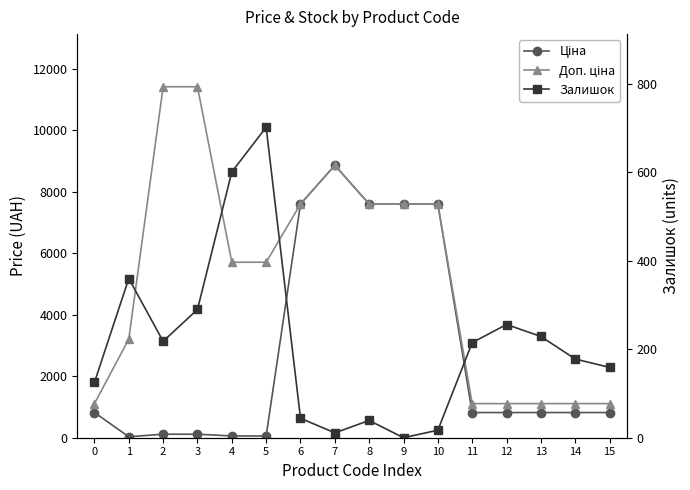

Which series has the widest spread of values?

Доп. ціна